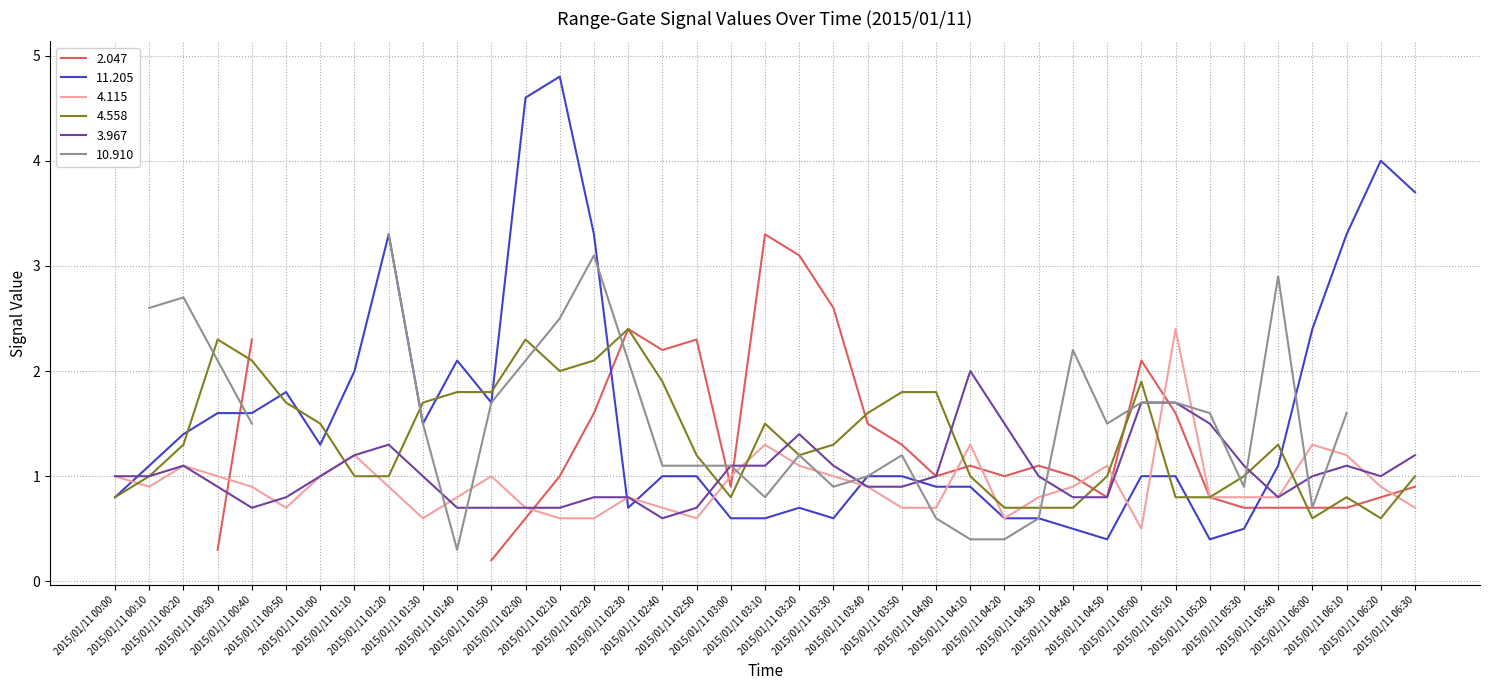

The 11.205 series shows 3.1 at 2015/01/11 02:10. True or false?

False